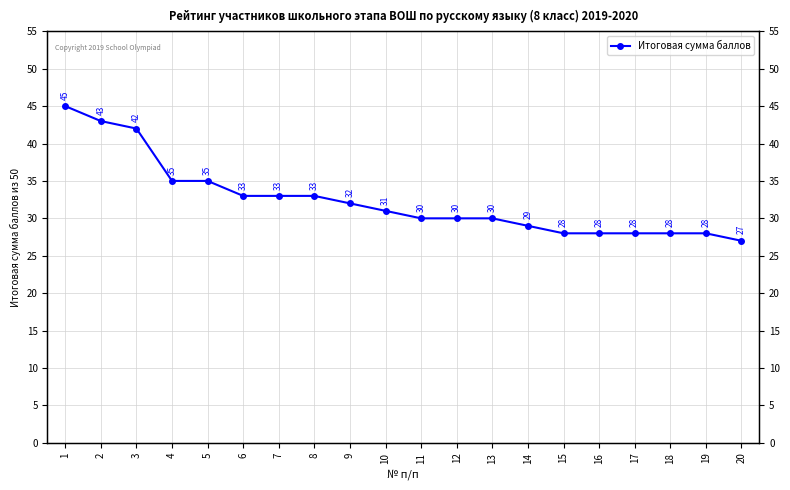

Which label corresponds to the largest value in the chart?

1